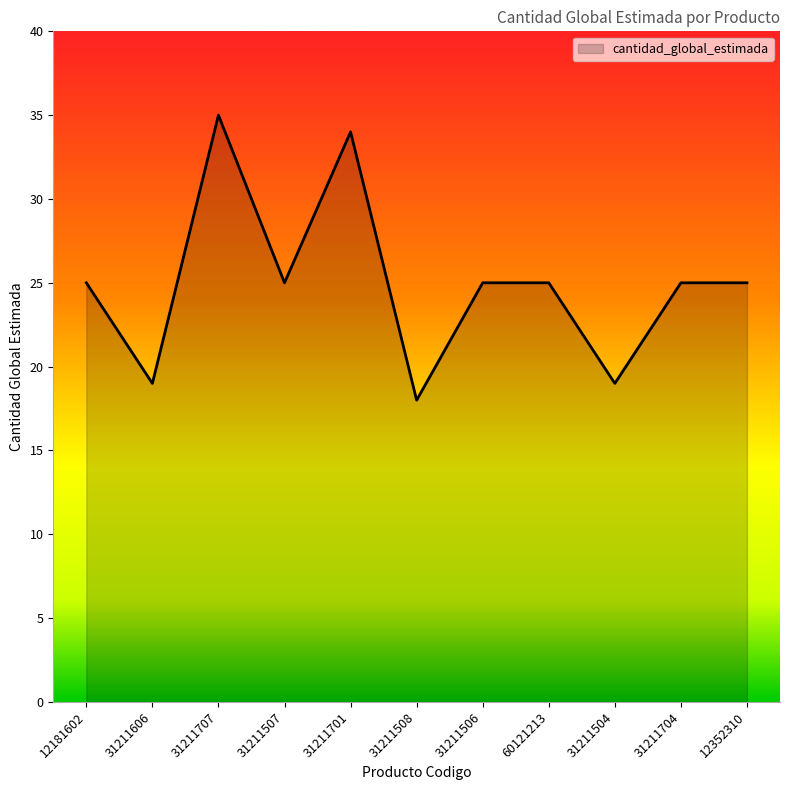

Reading right to left, what are all the values shown in this chart?

25	25	19	25	25	18	34	25	35	19	25